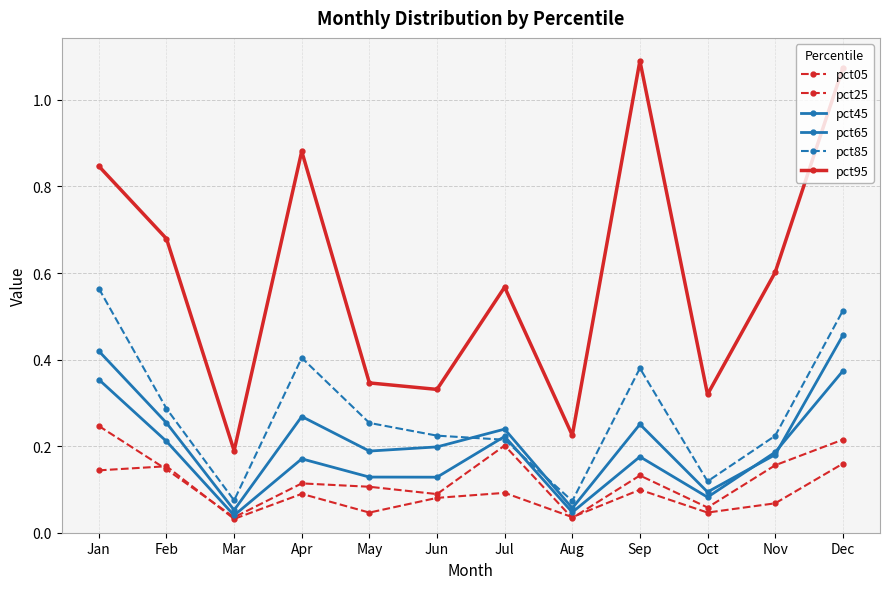

Rank the series by their maximum value, from highest to lowest.

pct95, pct85, pct65, pct45, pct25, pct05